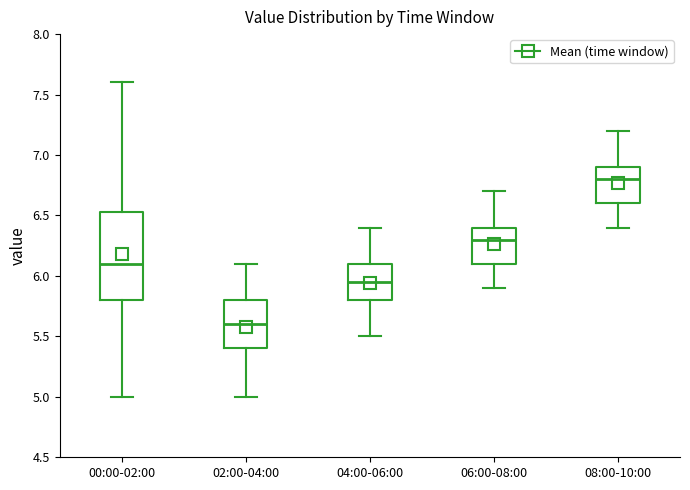

Which box has the lowest median line?

02:00-04:00